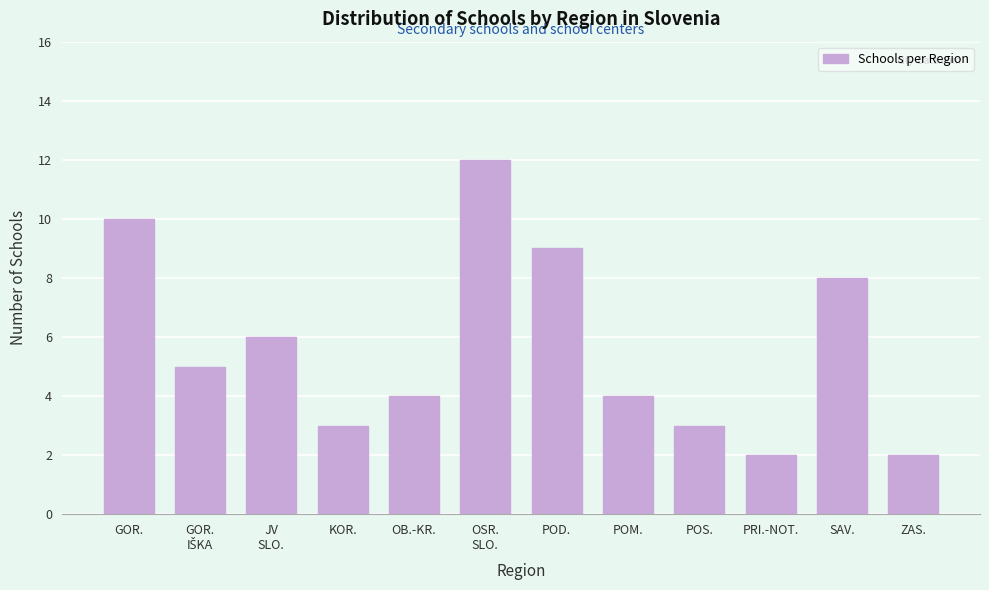

Reading left to right, list all the values displayed in this chart.

10	5	6	3	4	12	9	4	3	2	8	2